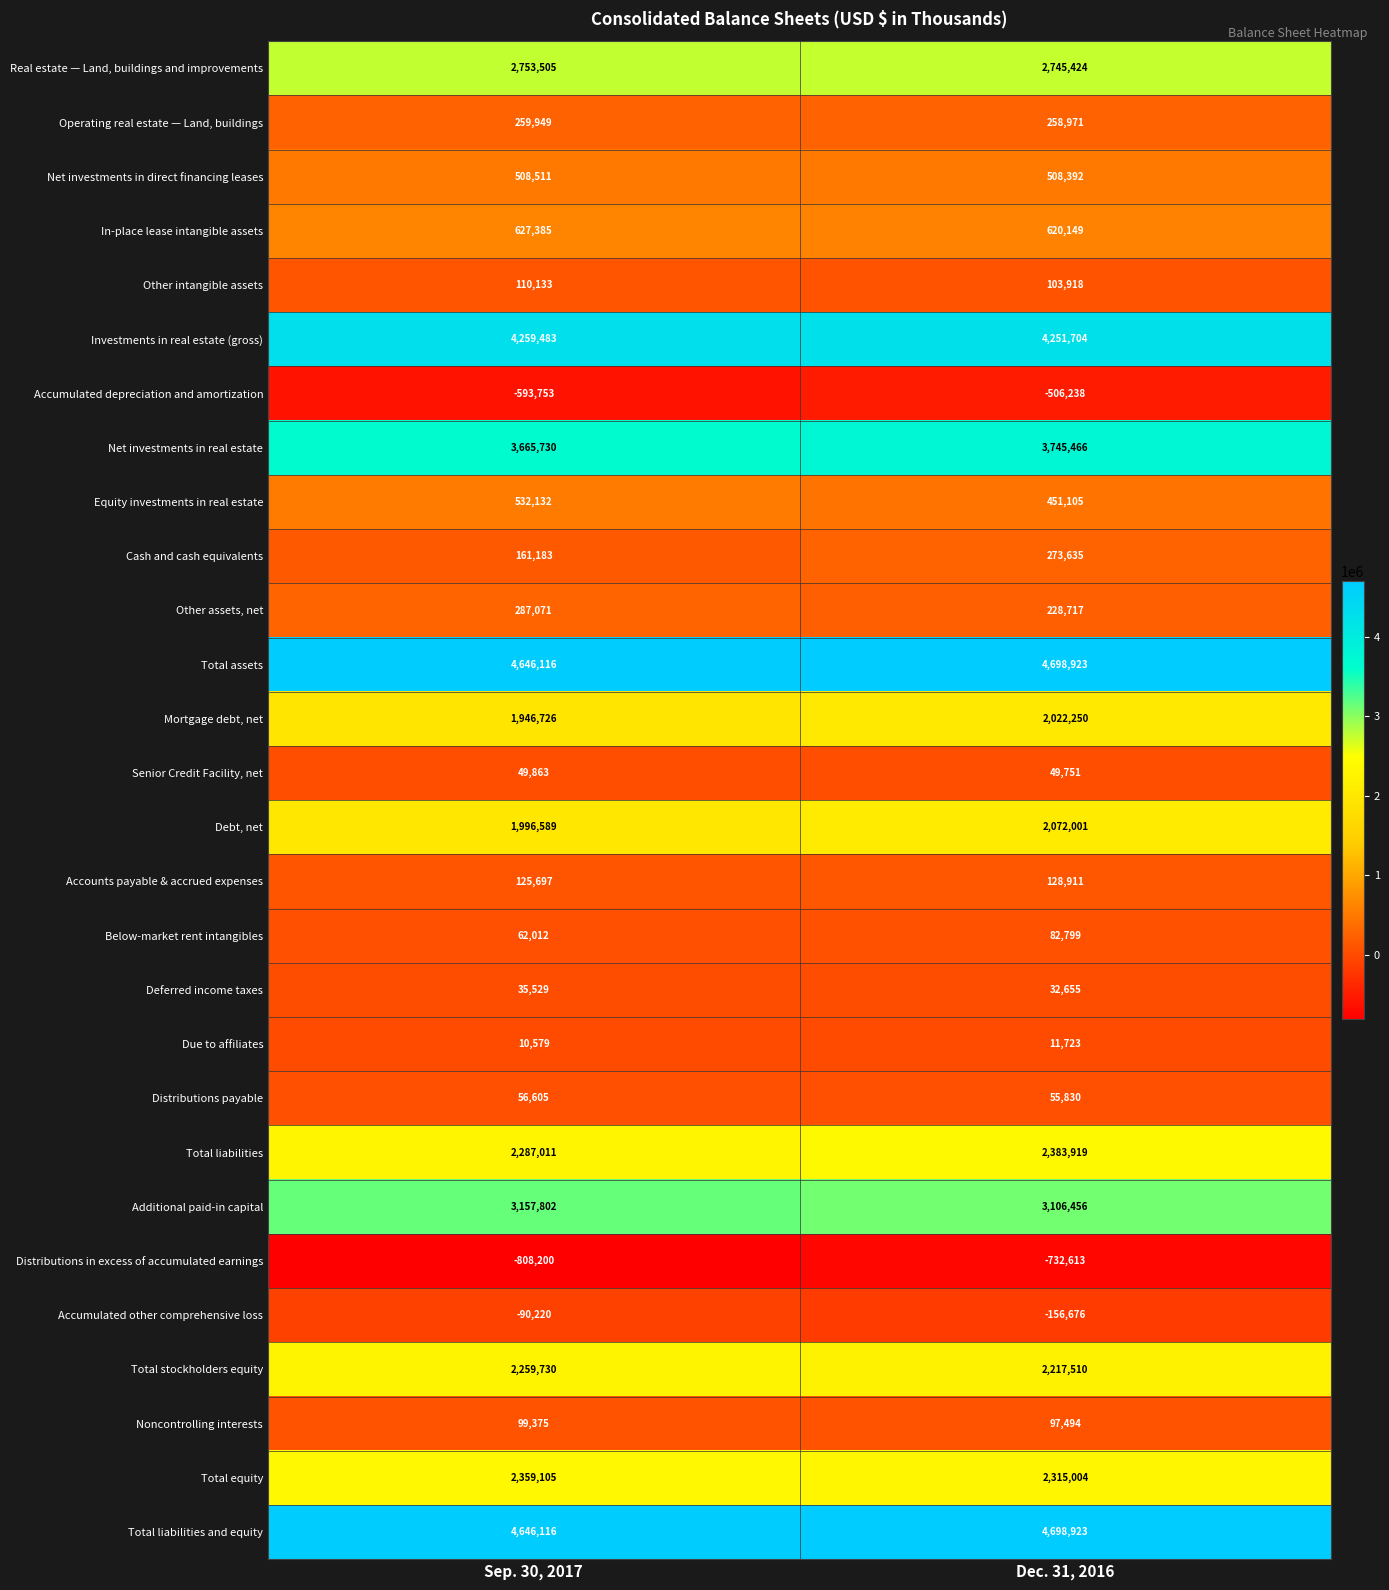

At which category is the sum across all series the highest?

Dec. 31, 2016